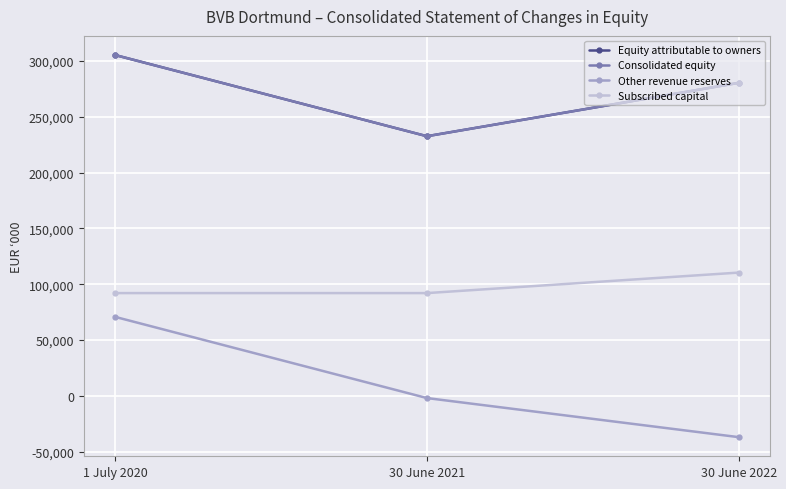

Rank the series by their maximum value, from highest to lowest.

Equity attributable to owners, Consolidated equity, Subscribed capital, Other revenue reserves